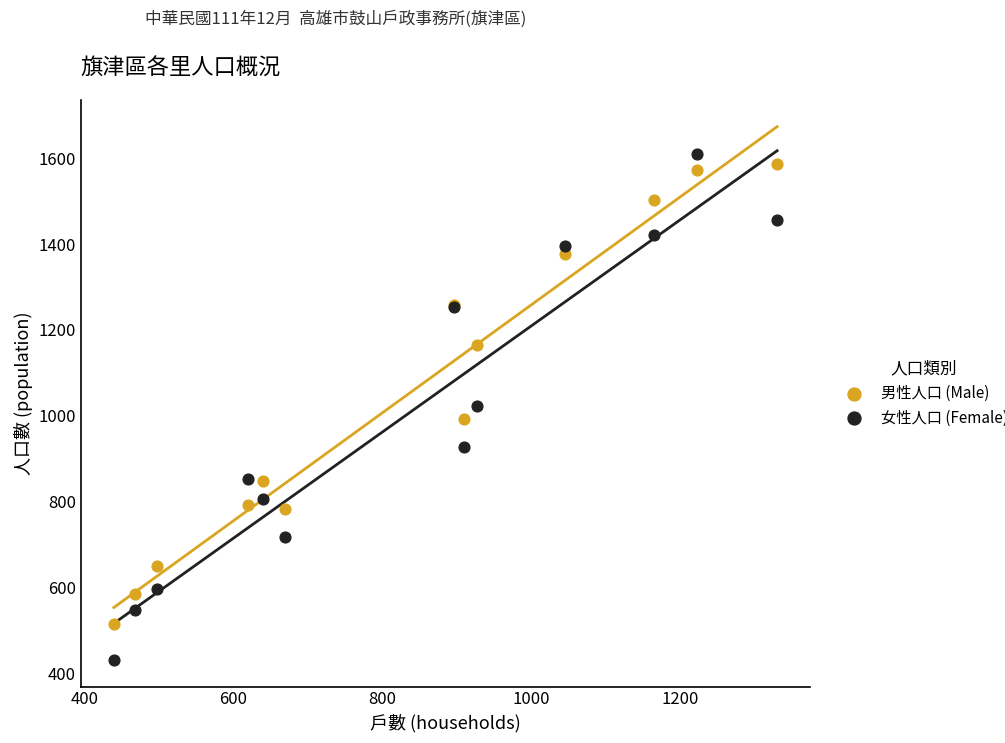

In the 男性人口 (Male) series, what Y value is closest to 1051?

993